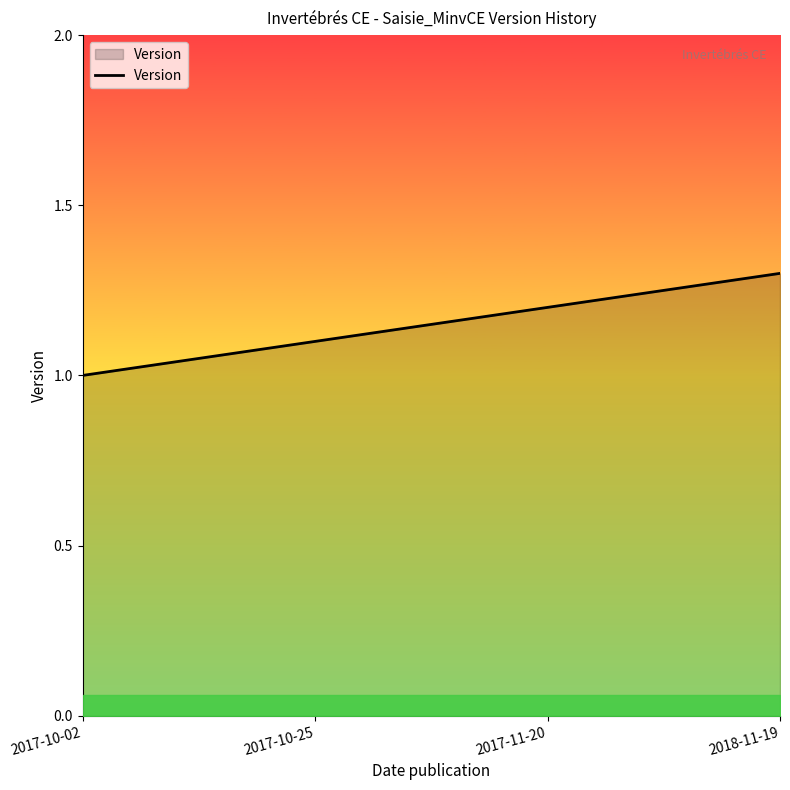

True or false: the data has more than 1 interior local peaks.

False